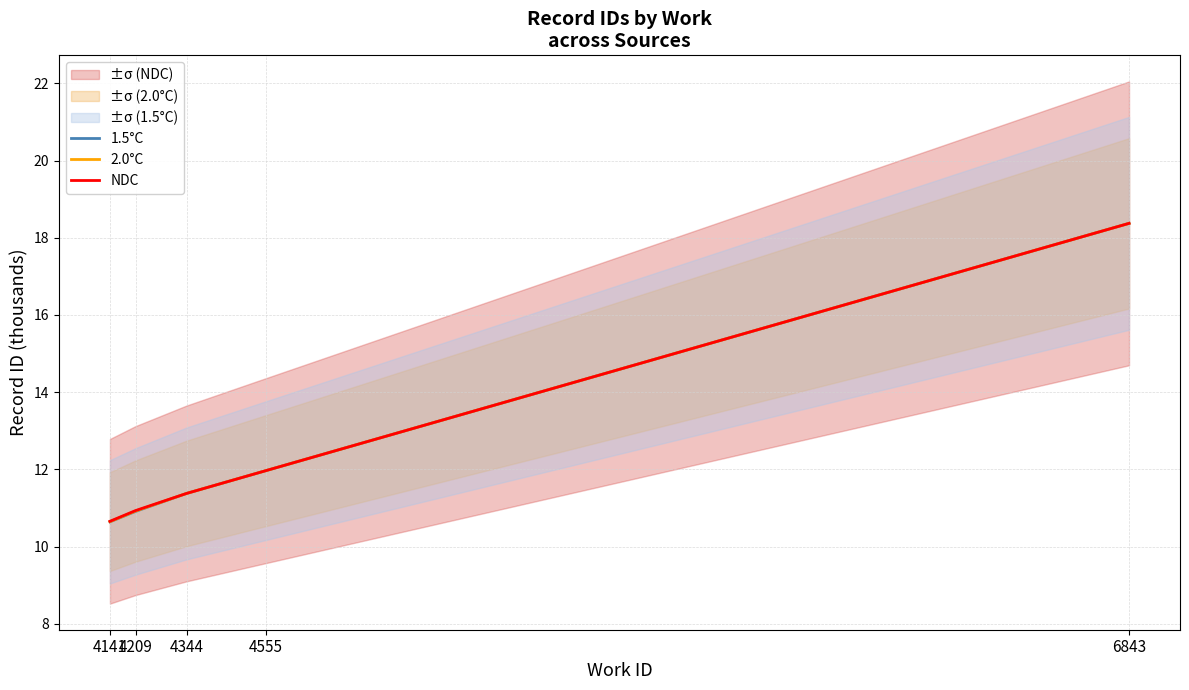

What is the value of the 1.5°C point at the 2nd from the left?

10.9